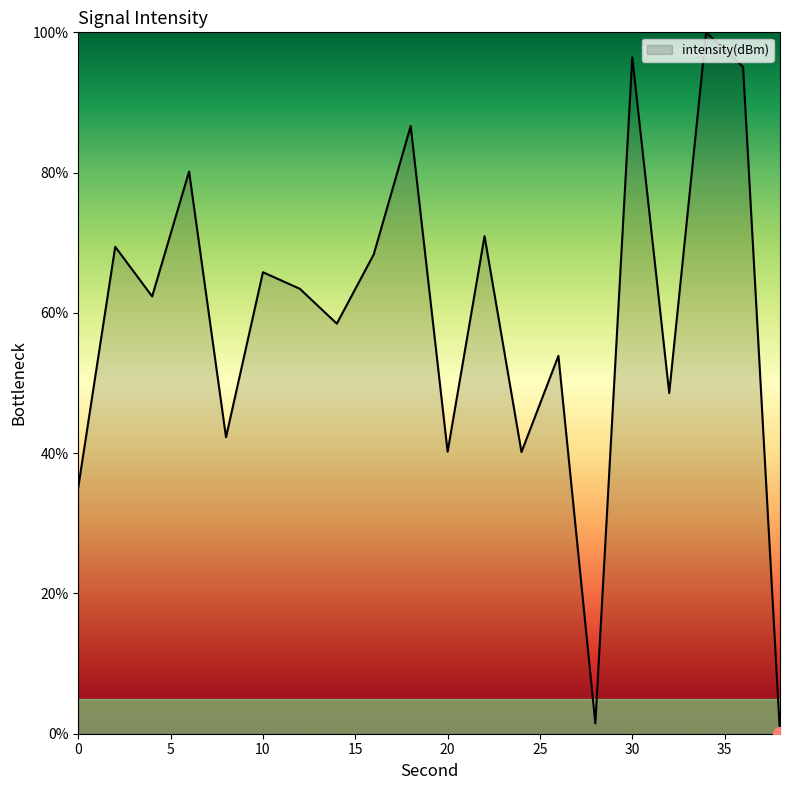

What is the greatest value displayed?

100.0